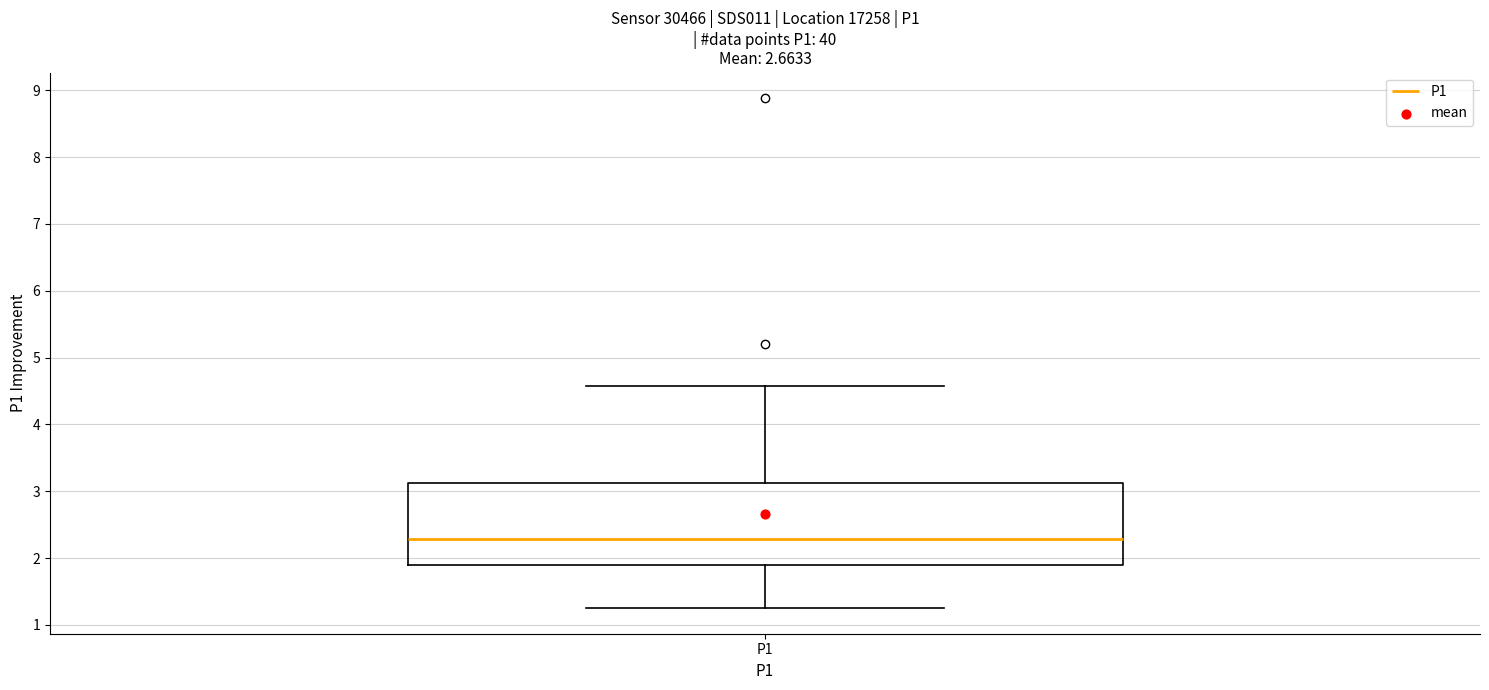

Transcribe this box plot: give where the median line is, the range the box spans, and where the two whiskers end, as read against the y-axis. The values are not printed on the chart, so give them approximately, as read against the axis.

median 2.3, box 1.9 to 3.1, whiskers 1.3 to 4.6